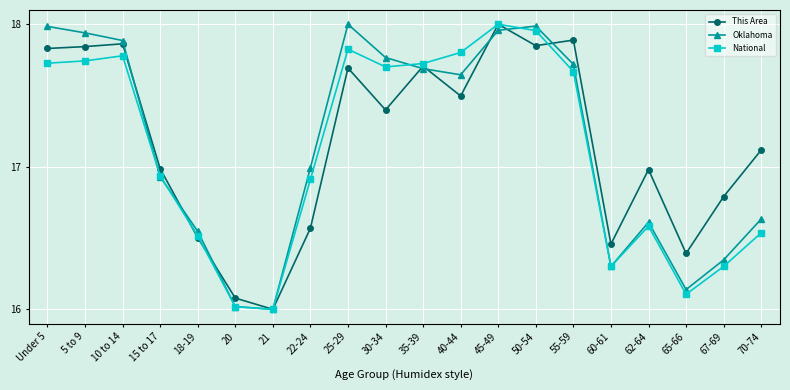

Is it true that National equals 16.3 at 60-61?

True